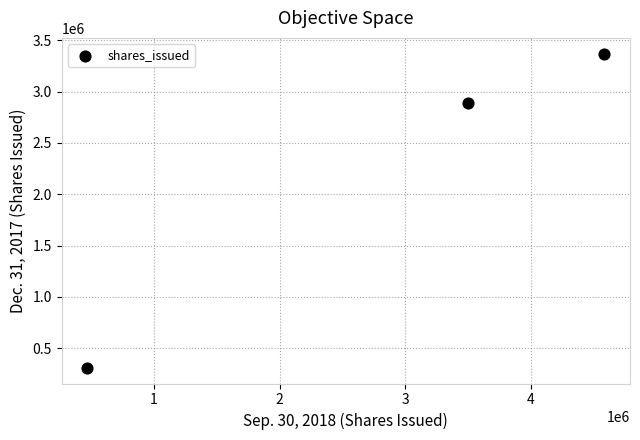

What Y value in the scatter plot is closest to 1839754?

2887731